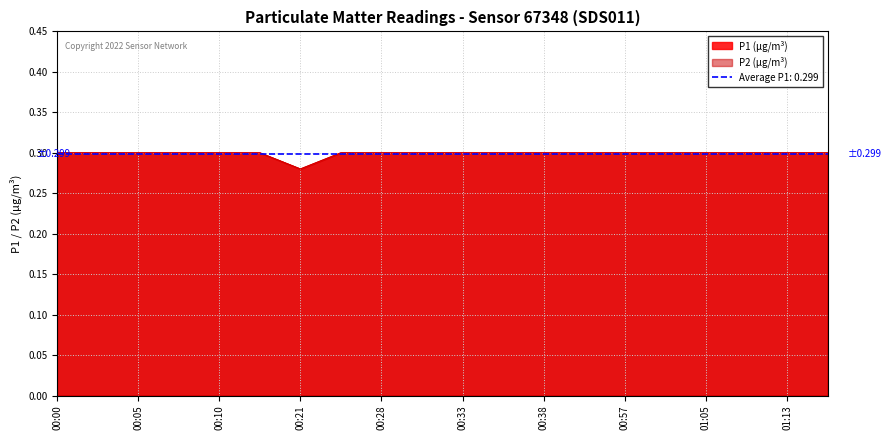

What are all the series names shown in the legend?

P1, P2